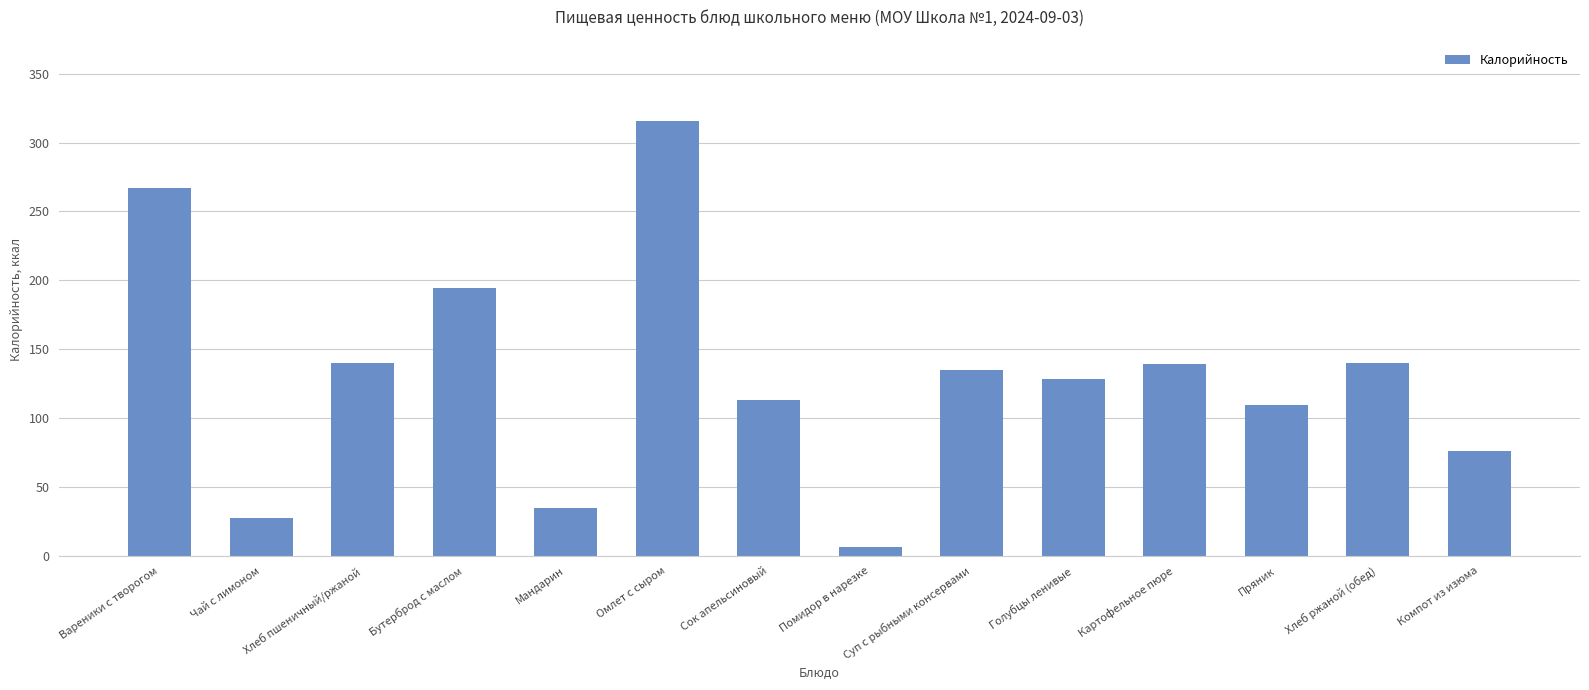

At which category does the chart reach its peak across all series?

Омлет с сыром